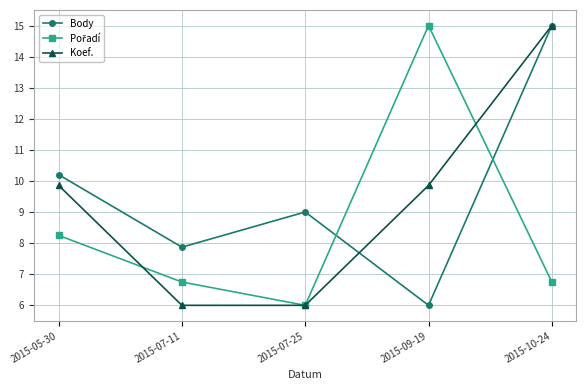

True or false: Koef. has more than 1 interior local peaks.

False